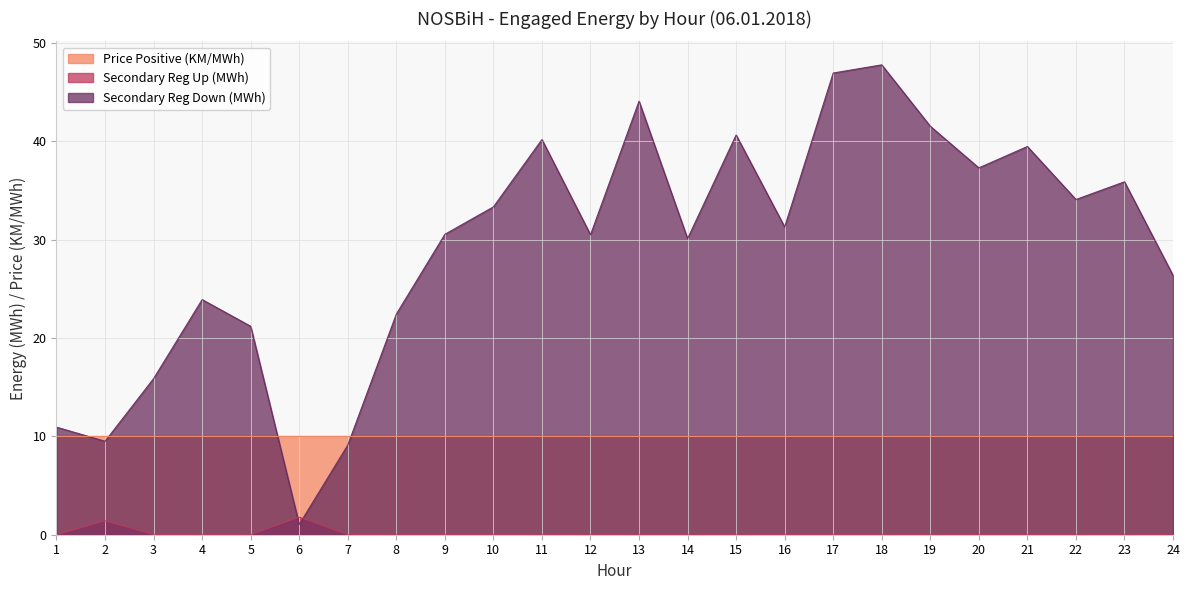

Where is the first local minimum for Secondary Reg Down (MWh)?

2